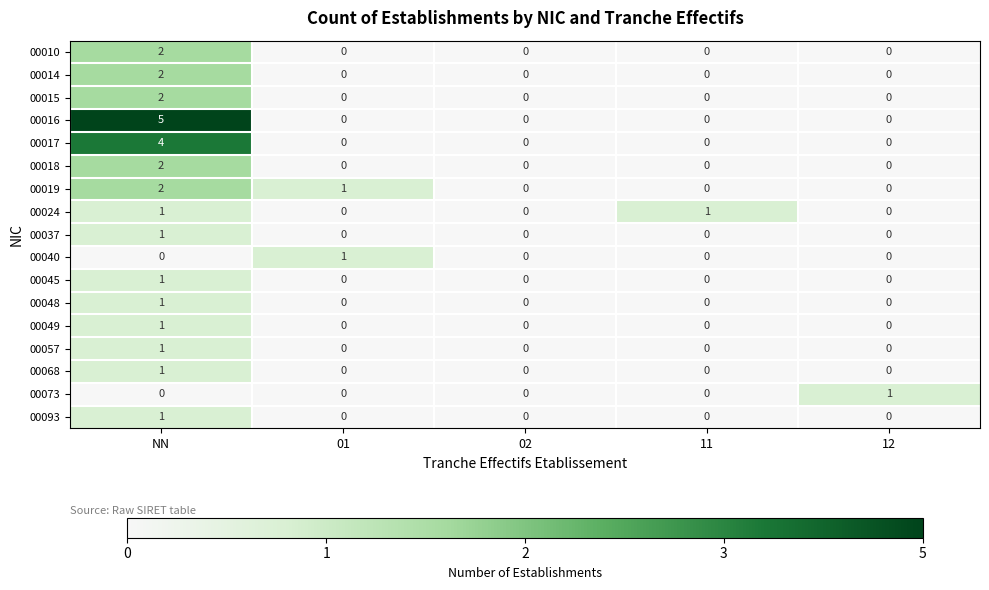

Which category has the highest value across all series?

NN